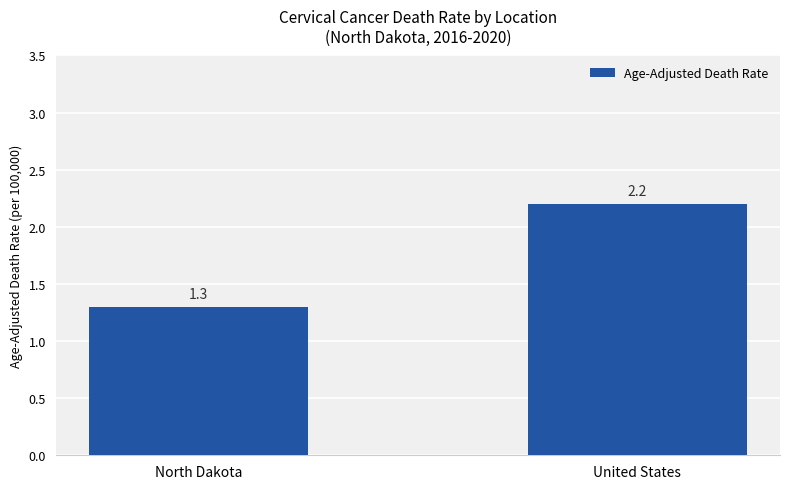

True or false: the data shows 1.2 at United States.

False